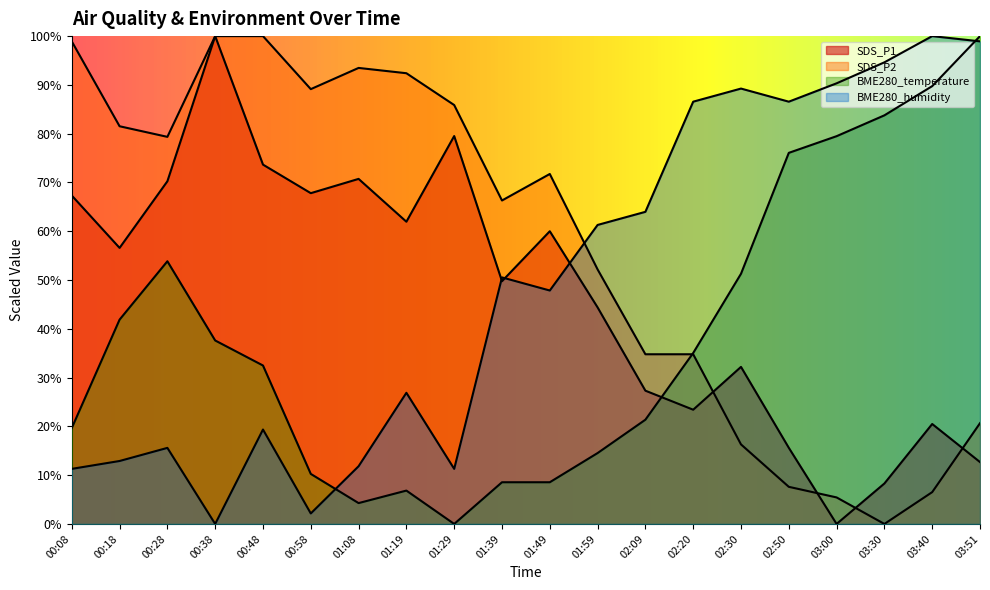

At which category does the chart reach its peak across all series?

00:38